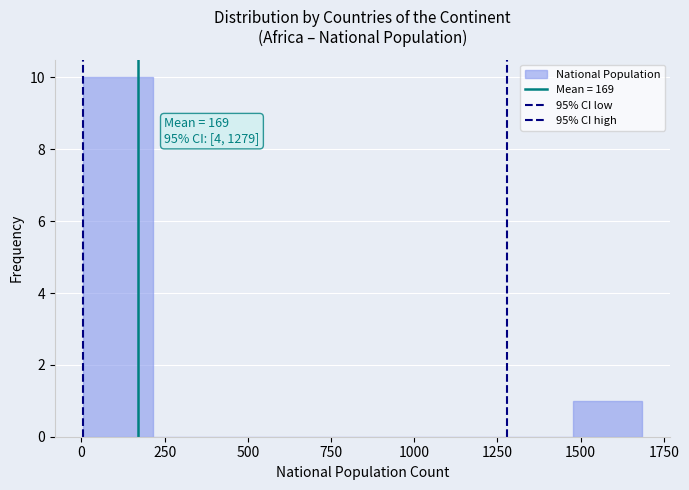

Which range on the x-axis has the tallest bar?

0 to 200